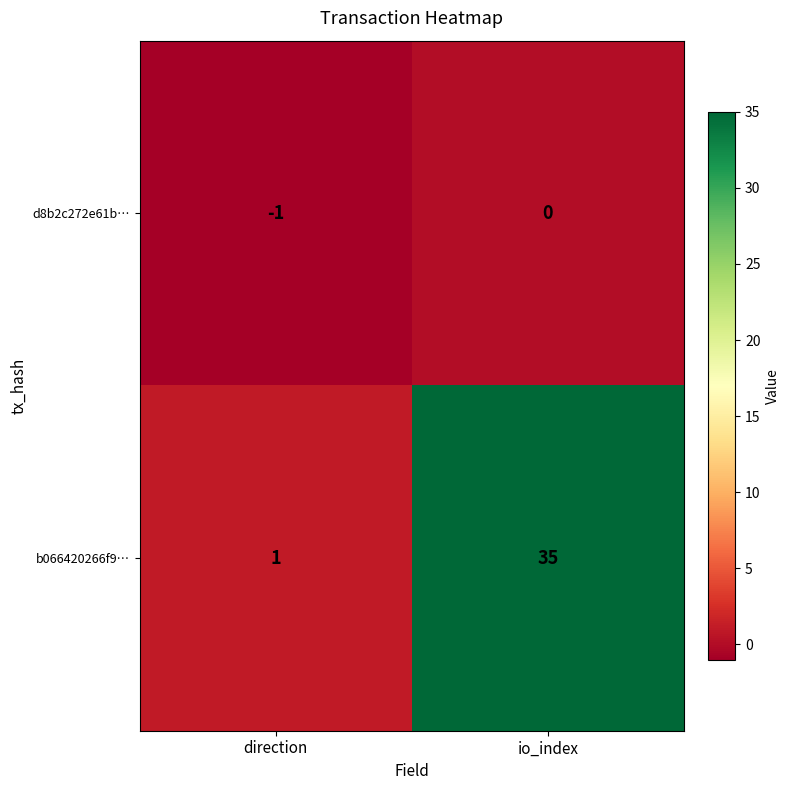

Which series has the largest total across all categories?

b066420266f9…